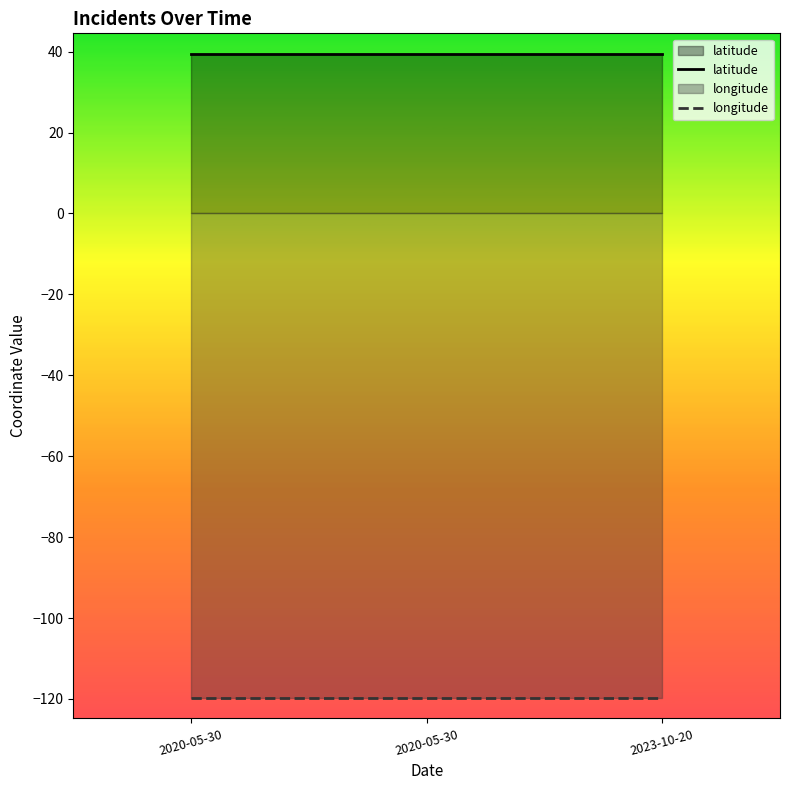

What is the difference between the highest and lowest values at 2020-05-30?

159.3